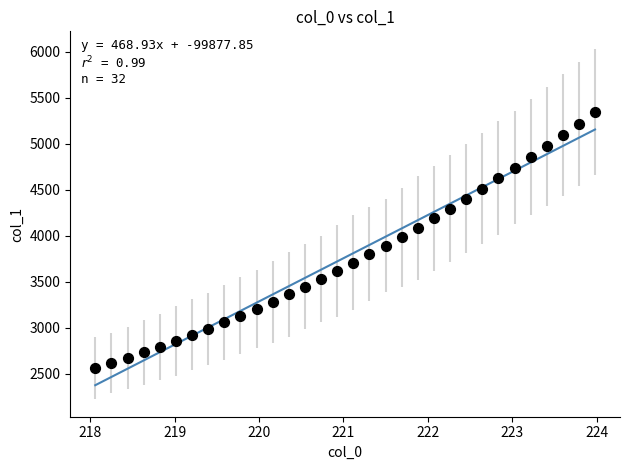

What is the range of X values (max minus min)?

5.9